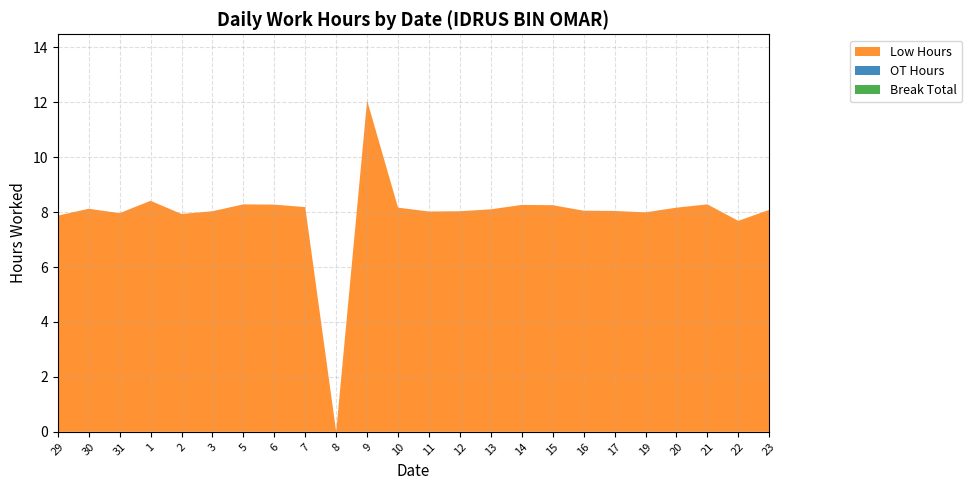

Reading left to right, list all the values displayed in this chart.

Low Hours: 7.9	8.1	8.0	8.4	7.9	8.0	8.3	8.3	8.2	0.0	12.1	8.2	8.0	8.0	8.1	8.3	8.2	8.1	8.0	8.0	8.2	8.3	7.7	8.1
OT Hours: 0.0	0.0	0.0	0.0	0.0	0.0	0.0	0.0	0.0	0.0	0.0	0.0	0.0	0.0	0.0	0.0	0.0	0.0	0.0	0.0	0.0	0.0	0.0	0.0
Break Total: 0.0	0.0	0.0	0.0	0.0	0.0	0.0	0.0	0.0	0.0	0.0	0.0	0.0	0.0	0.0	0.0	0.0	0.0	0.0	0.0	0.0	0.0	0.0	0.0